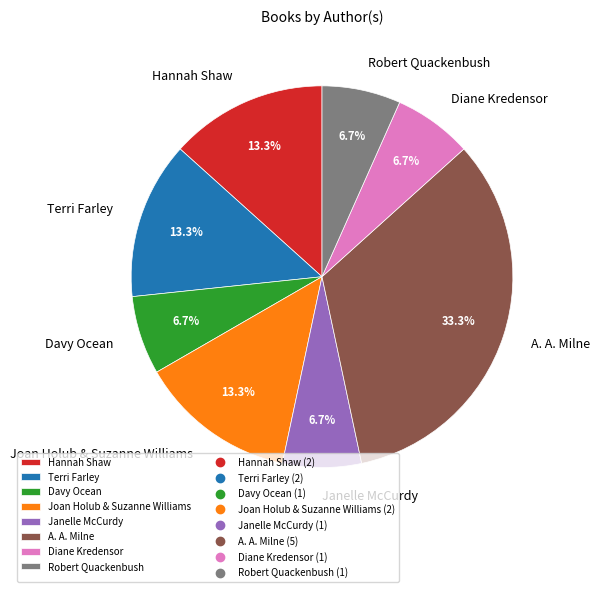

The Diane Kredensor slice represents 7% of the pie. True or false?

True